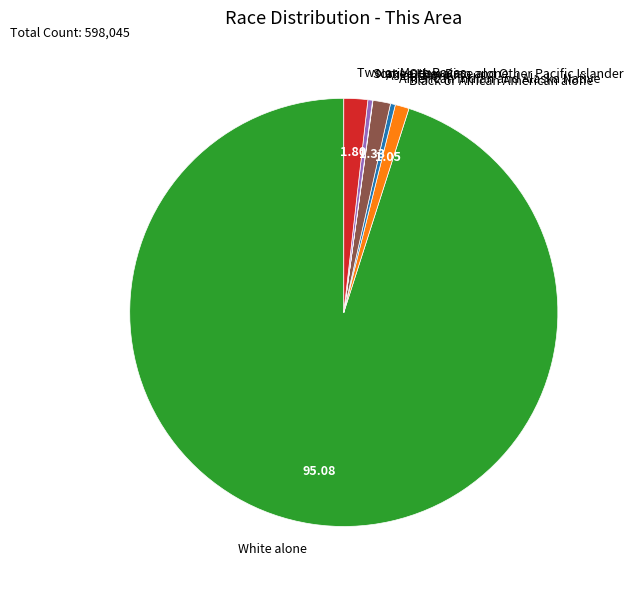

True or false: Black or African American alone accounts for 1% of the total.

True